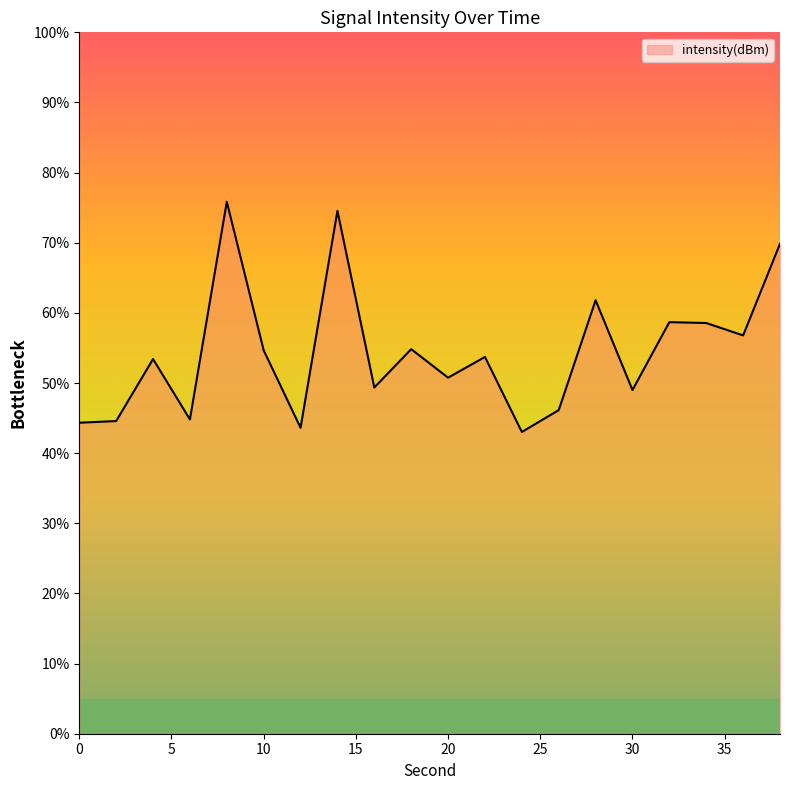

What is the smallest value displayed?

43.0